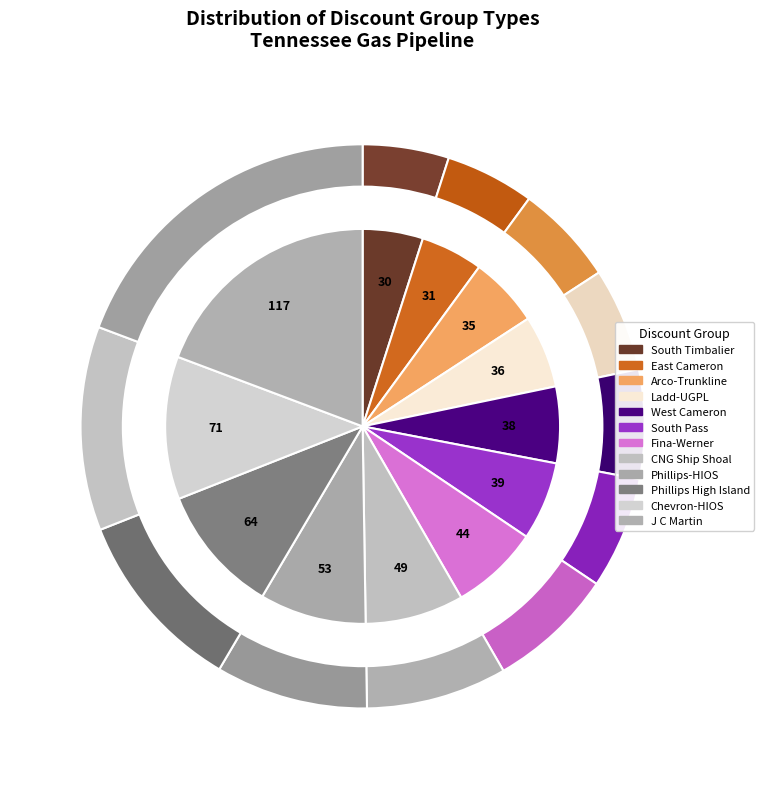

What percentage is the POINT (53) slice, to the nearest percent?

9%